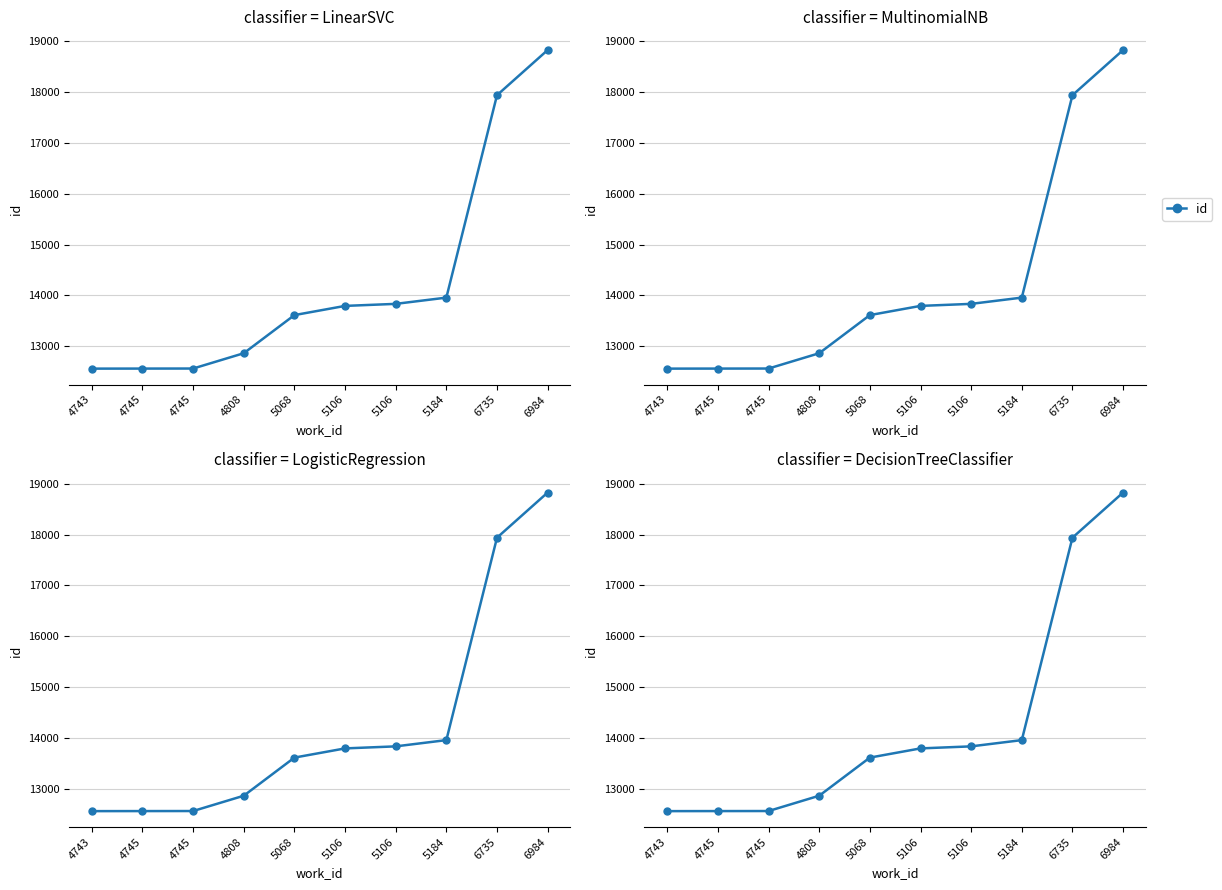

What is the difference between the values at 4743 and 6984?

6267